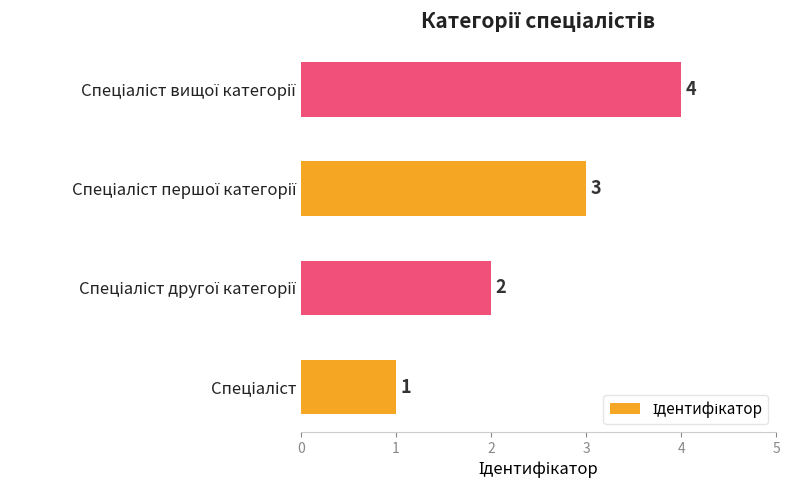

What is the maximum value shown in the chart?

4